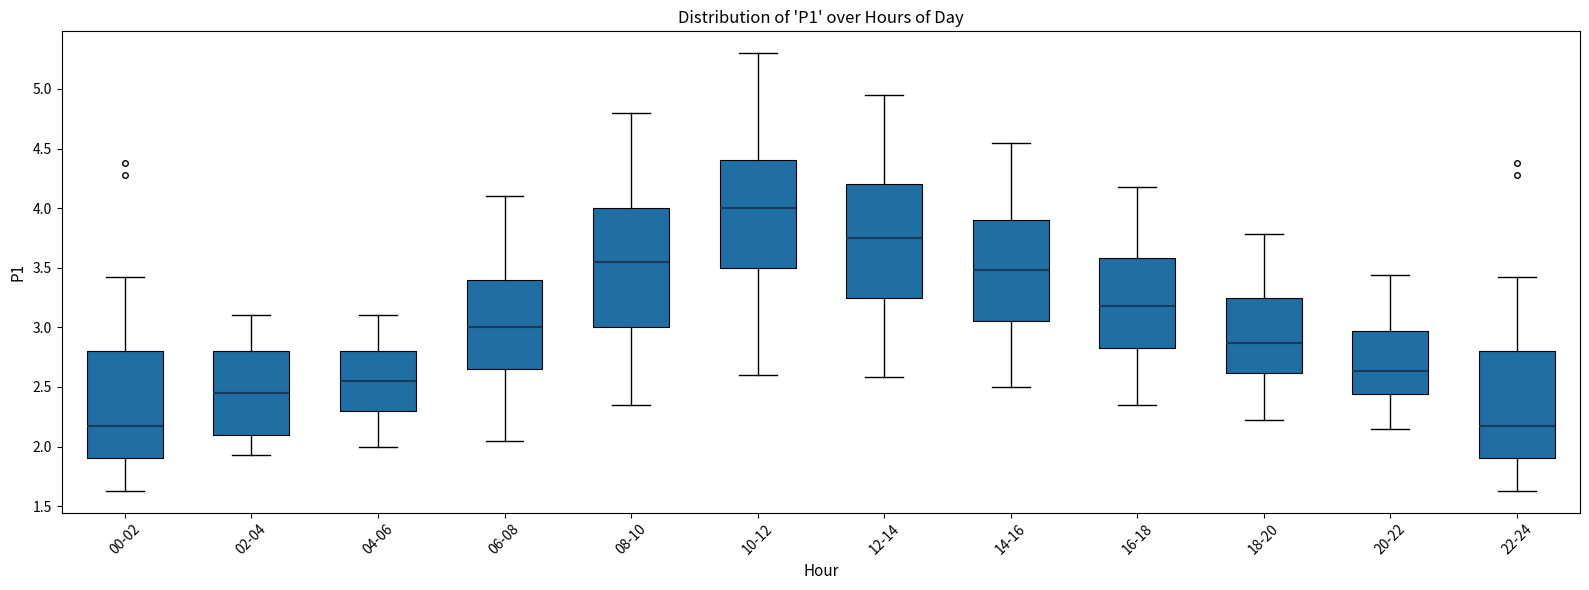

Reading left to right, transcribe this box plot: for each box, give where its median line is, the range the box spans, and where its two whiskers end, as read against the y-axis. The values are not printed on the chart, so give them approximately, as read against the axis.

00-02: median 2.15, box 1.90 to 2.80, whiskers 1.65 to 3.40
02-04: median 2.45, box 2.10 to 2.80, whiskers 1.95 to 3.10
04-06: median 2.55, box 2.30 to 2.80, whiskers 2.00 to 3.10
06-08: median 3.00, box 2.65 to 3.40, whiskers 2.05 to 4.10
08-10: median 3.55, box 3.00 to 4.00, whiskers 2.35 to 4.80
10-12: median 4.00, box 3.50 to 4.40, whiskers 2.60 to 5.30
12-14: median 3.75, box 3.25 to 4.20, whiskers 2.60 to 4.95
14-16: median 3.50, box 3.05 to 3.90, whiskers 2.50 to 4.55
16-18: median 3.20, box 2.85 to 3.60, whiskers 2.35 to 4.20
18-20: median 2.85, box 2.60 to 3.25, whiskers 2.20 to 3.80
20-22: median 2.65, box 2.45 to 2.95, whiskers 2.15 to 3.45
22-24: median 2.15, box 1.90 to 2.80, whiskers 1.65 to 3.40